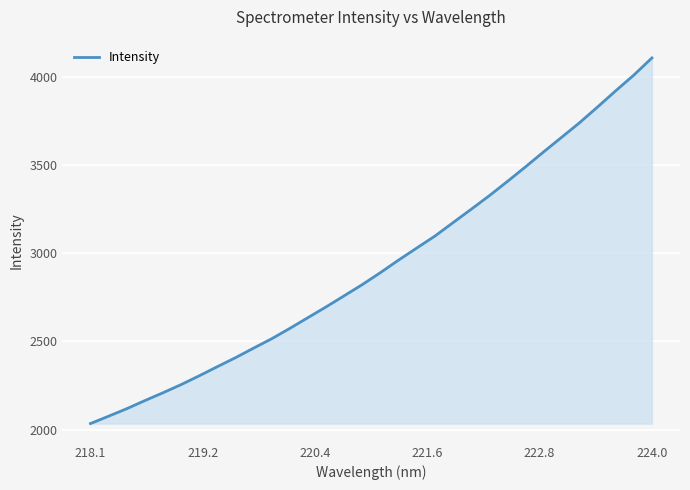

What is the maximum value shown in the chart?

4107.6